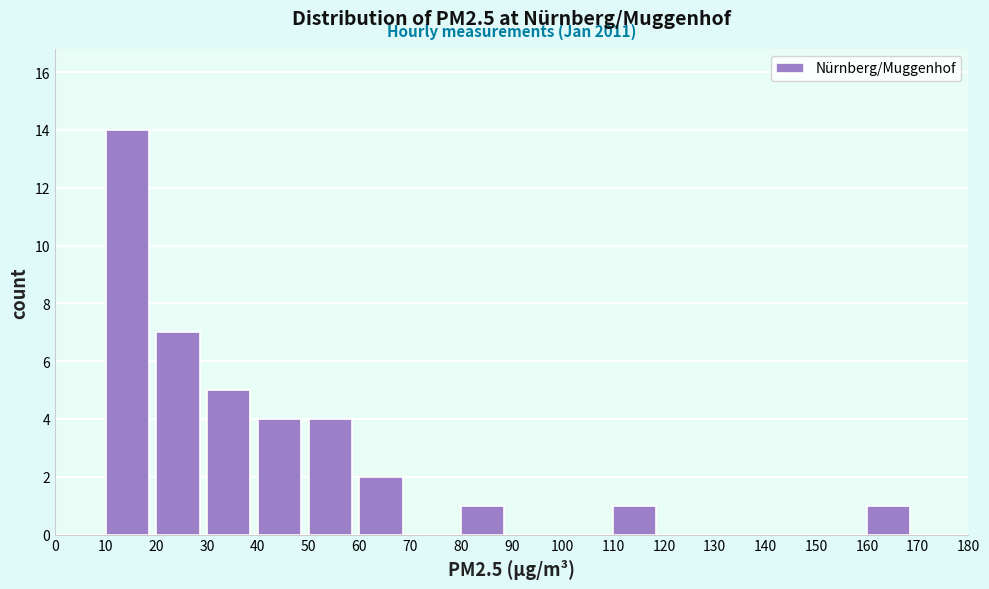

Which range on the x-axis has the tallest bar?

10 to 20